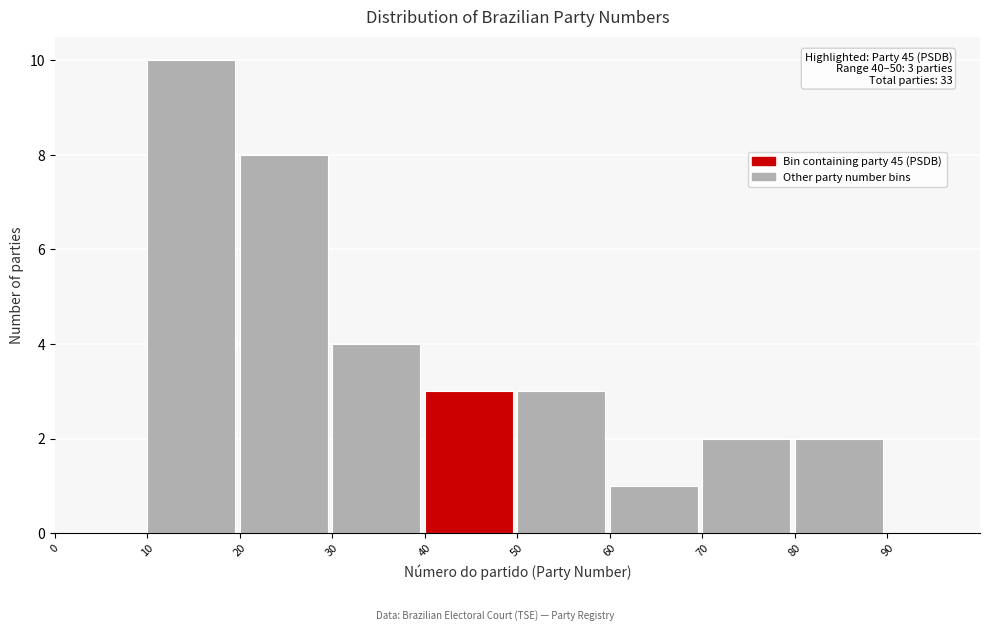

Over which range of the x-axis is the bar tallest?

10 to 20